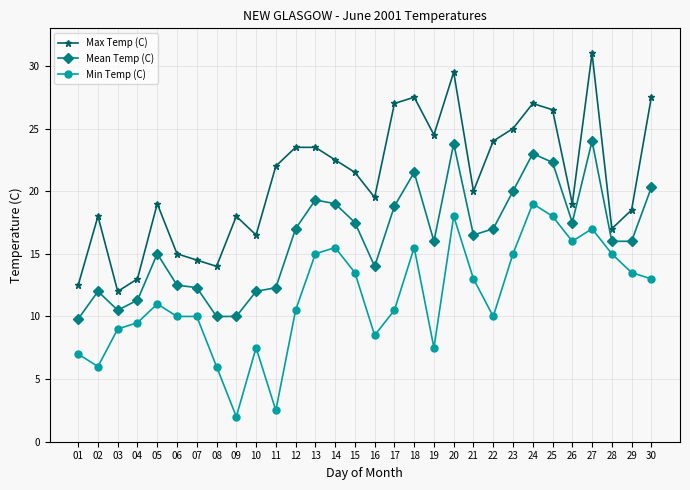

How many series are shown in this chart?

3